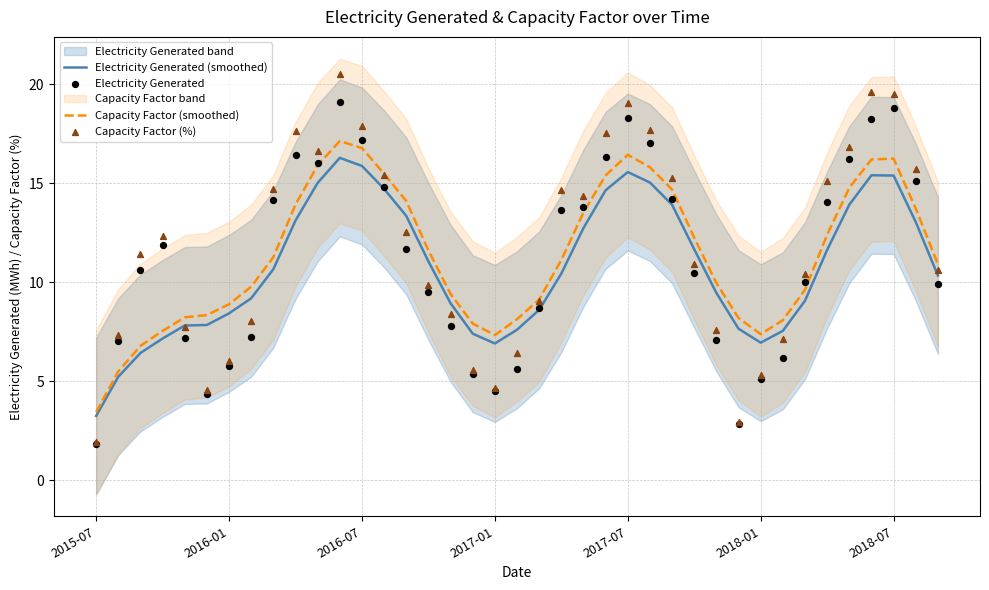

At how many categories does at least one series exceed 3?

39